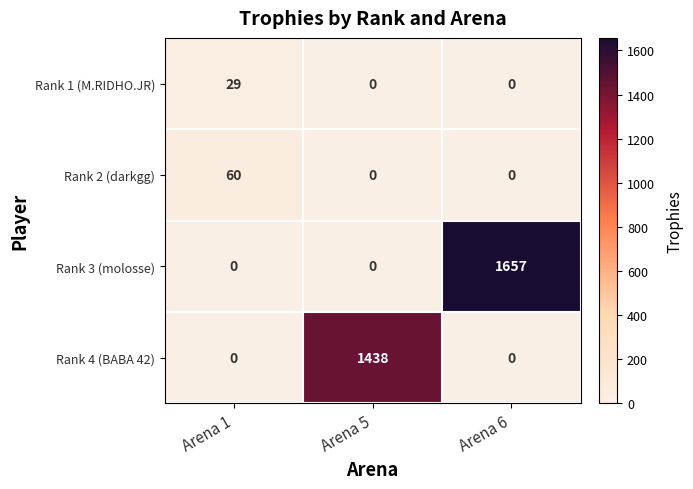

Is it true that Rank 1 (M.RIDHO.JR) equals -11 at Arena 6?

False